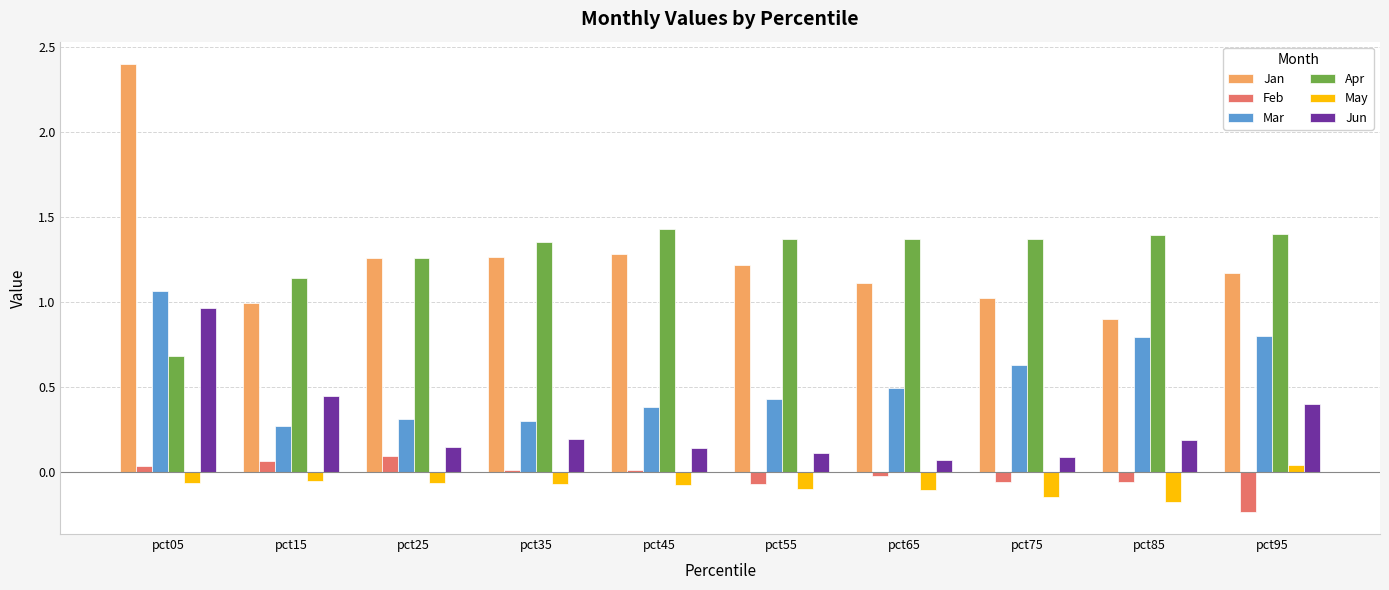

Which series has the largest range (max minus min)?

Jan